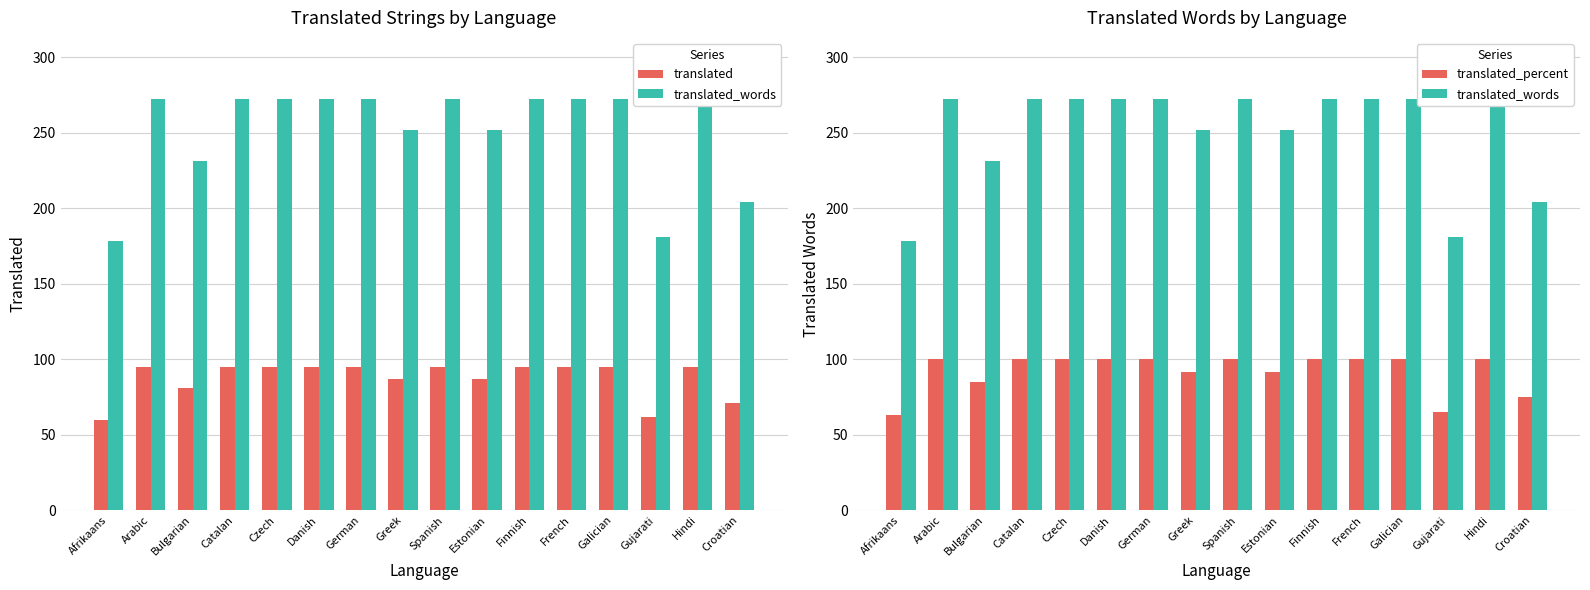

What value does the translated_words series have at Catalan?

272.0